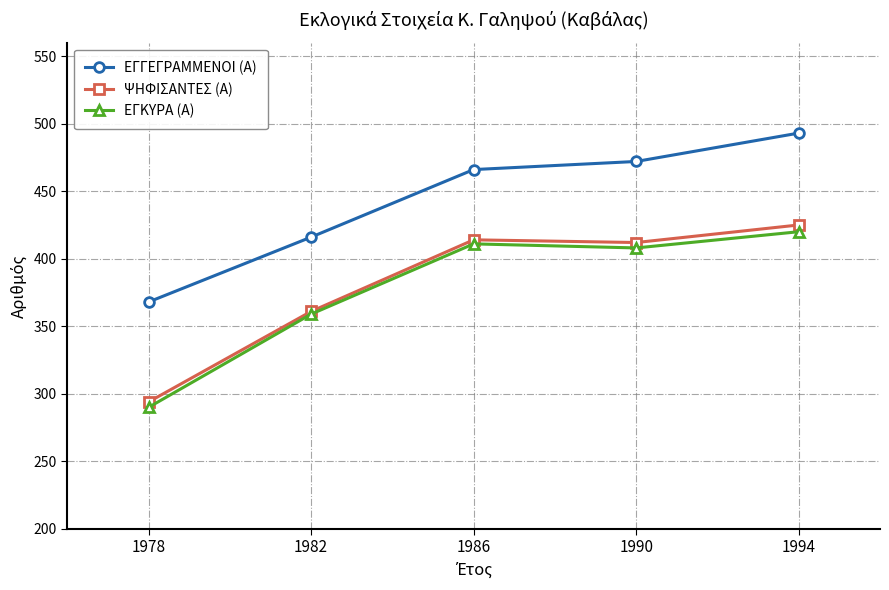

What is the maximum value for ΕΓΓΕΓΡΑΜΜΕΝΟΙ (Α)?

493